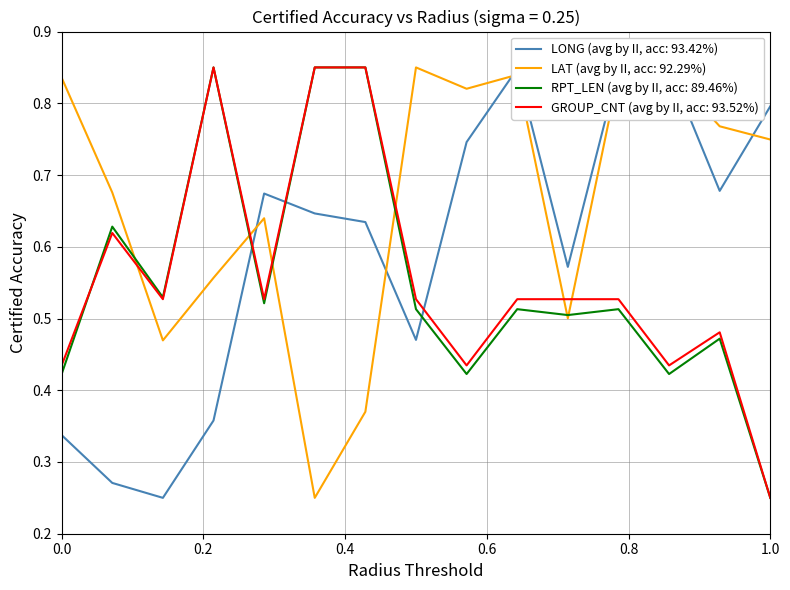

At which label does LONG (avg by II, acc: 93.42%) reach its minimum?

3